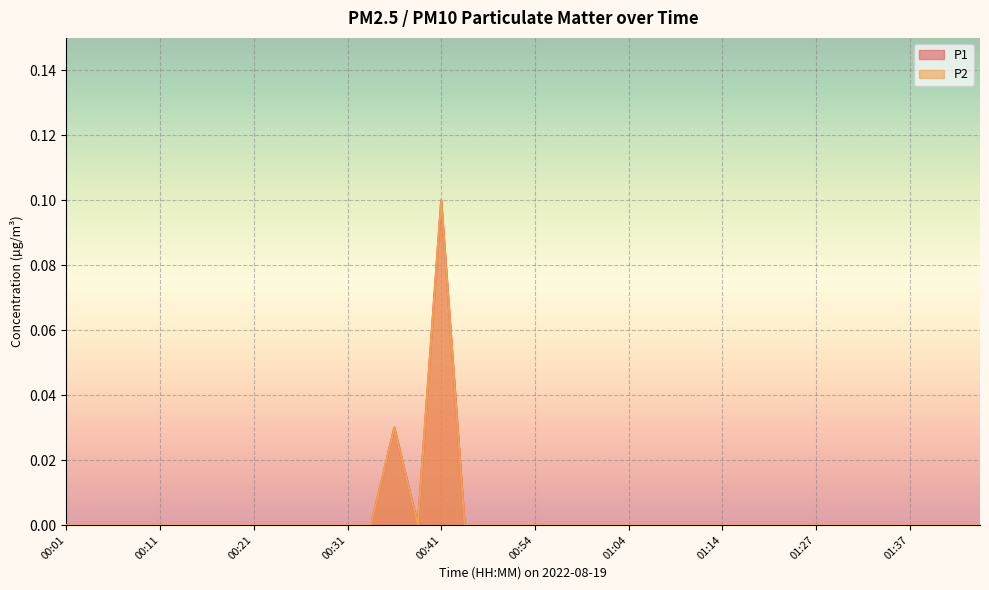

How many lines are shown in the chart?

2